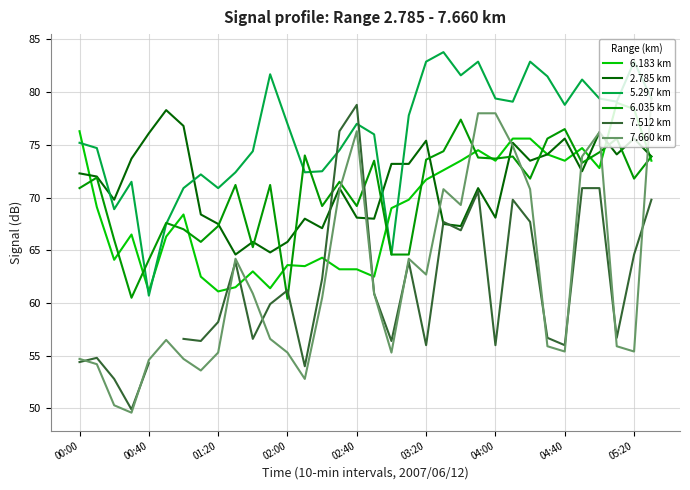

The 6.035 km series shows 60.4 at 02:00. True or false?

True